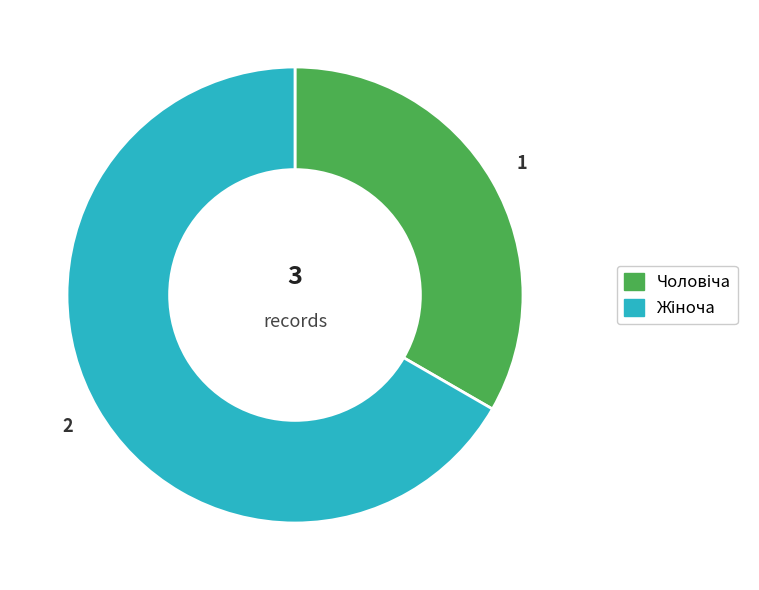

Is there any slice that represents more than half of the pie?

Yes